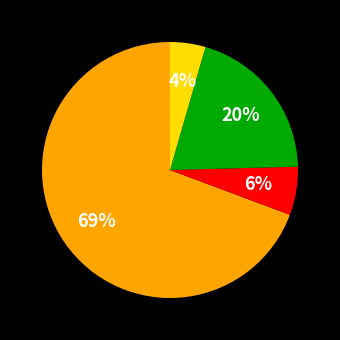

Is there any slice that represents more than half of the pie?

Yes